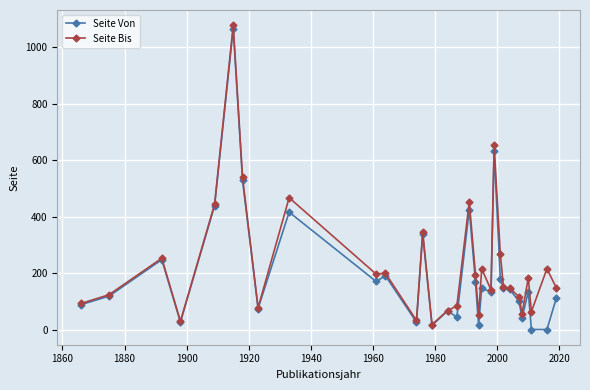

What is the value of the Seite Bis point at the 11th from the left?

200.0